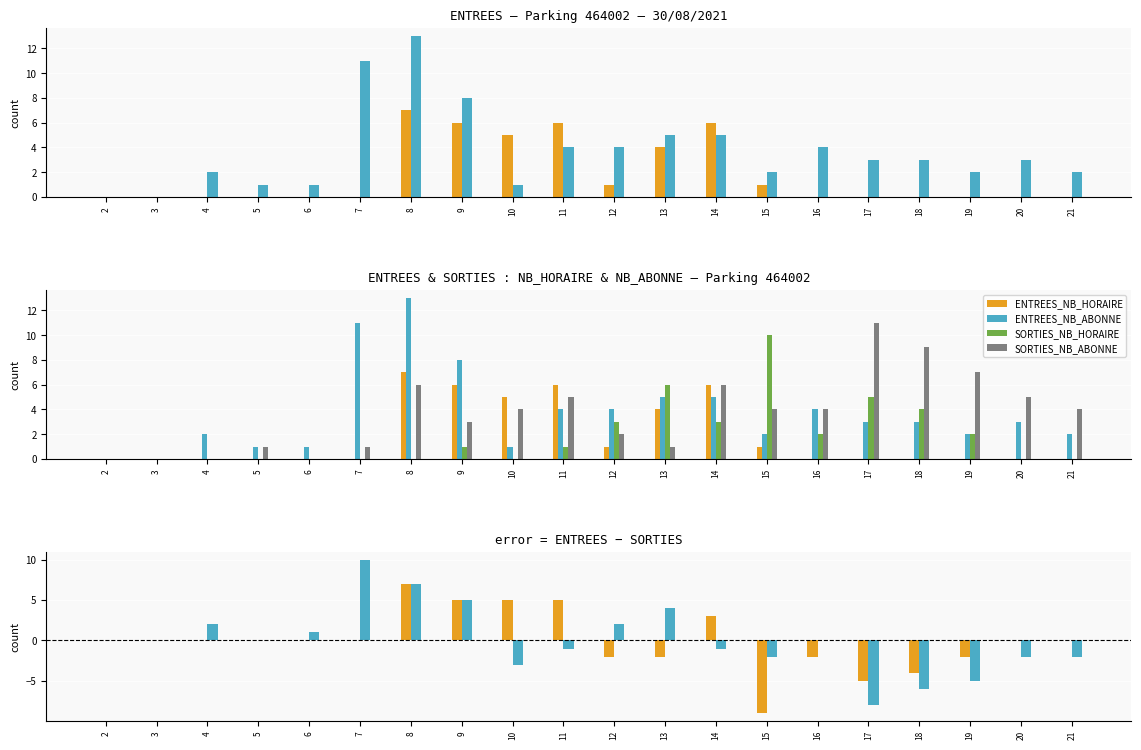

The value of ENTREES_NB_HORAIRE at 15 is 1. True or false?

True